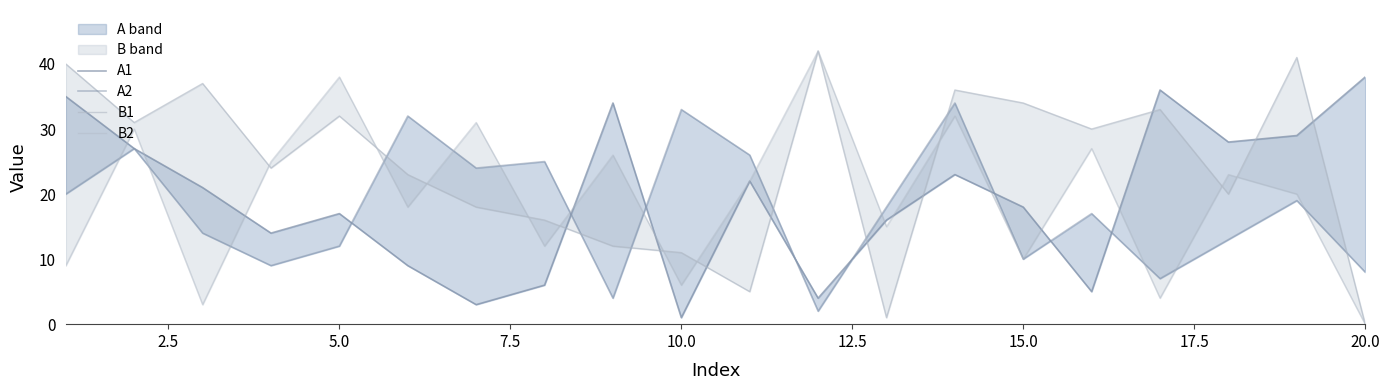

Is this an area chart (filled region under the line)?

No